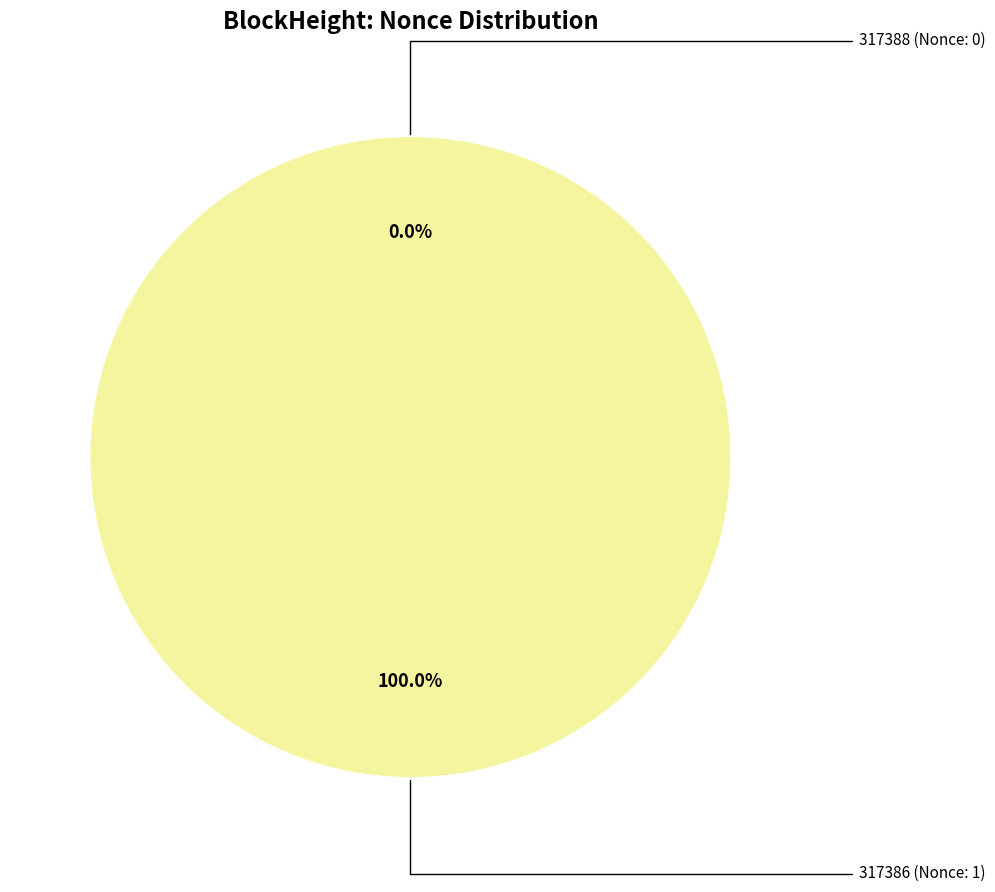

Count the number of slices in the pie.

2